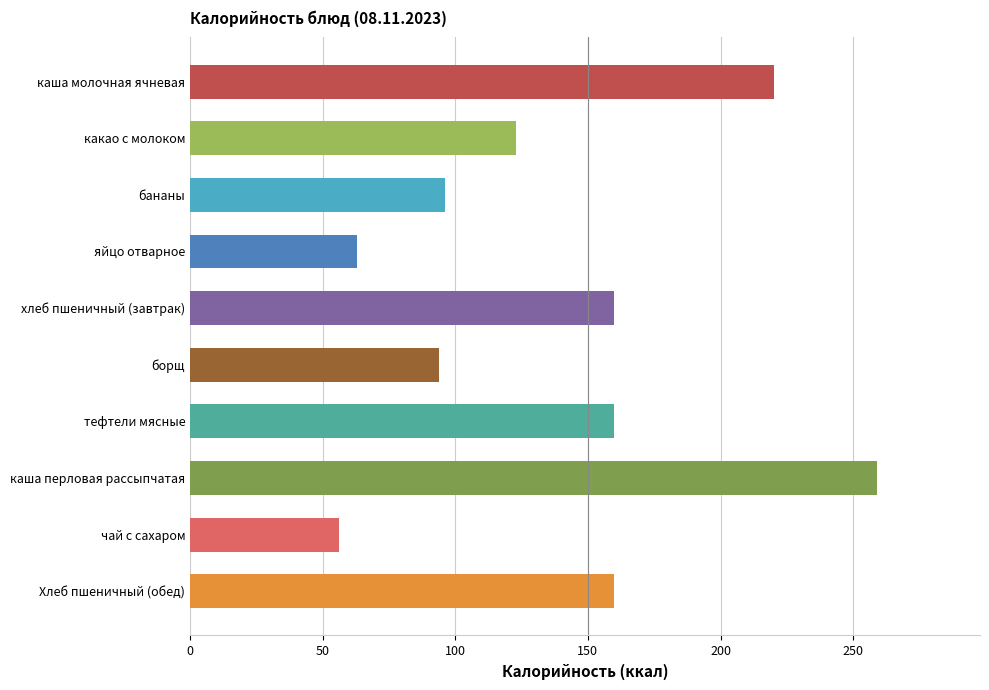

Is it true that the value at борщ is 61?

False